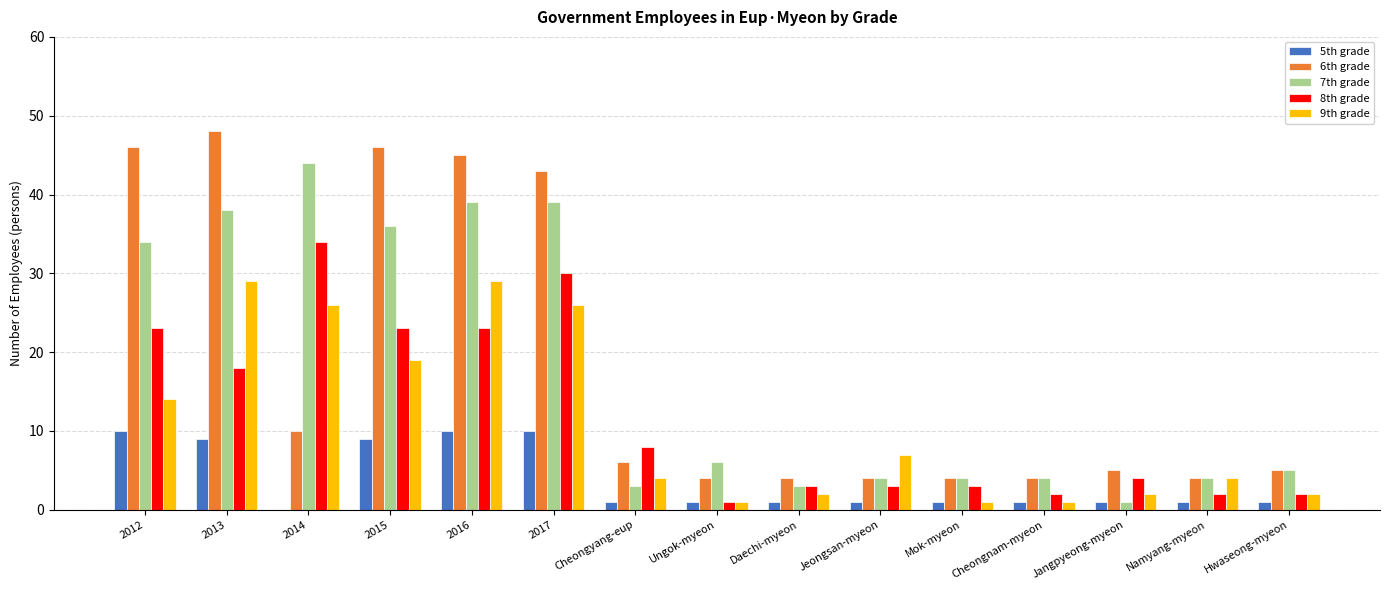

Is the value of 8th grade at Mok-myeon greater than the value of 5th grade at 2013?

No